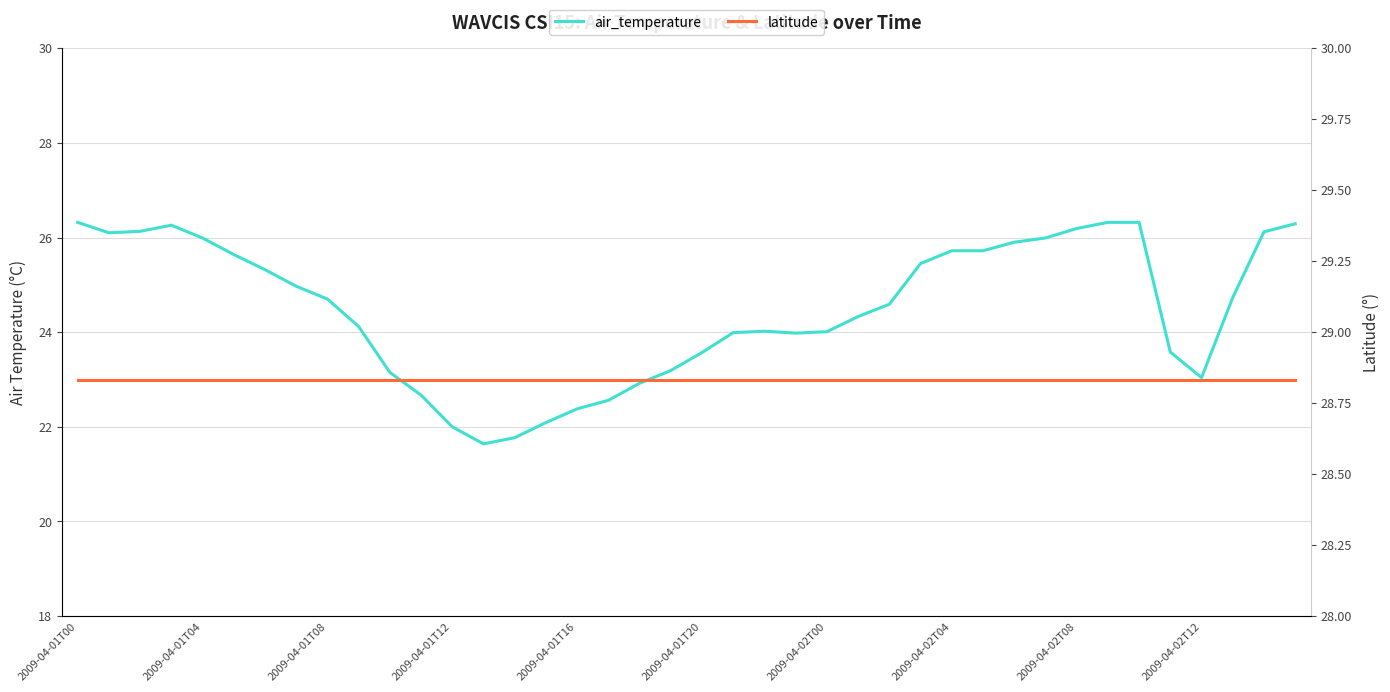

True or false: latitude and air_temperature intersect in this chart.

False